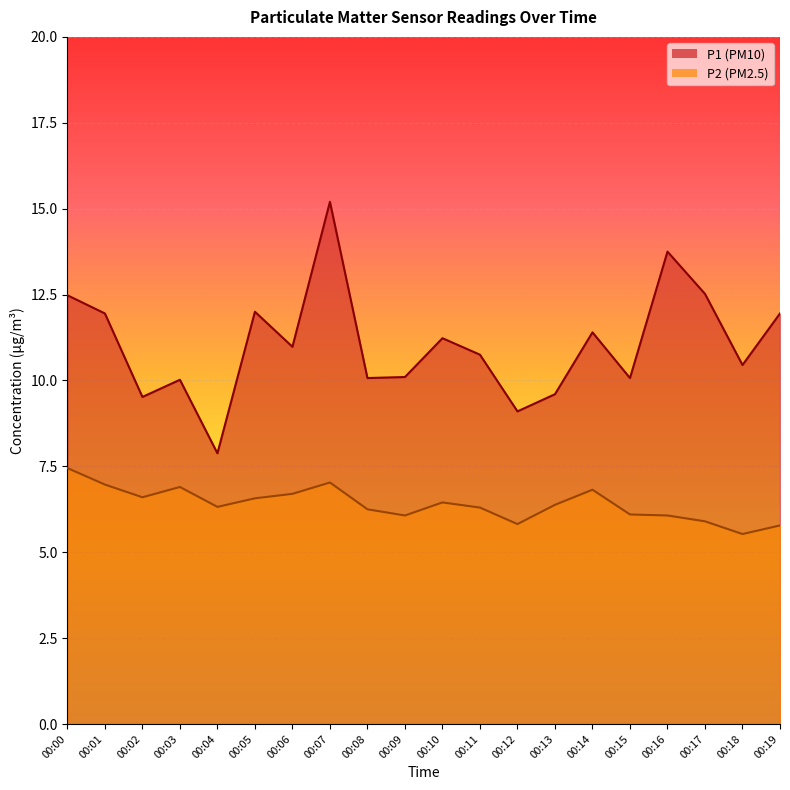

At which category does P2 reach its first local peak?

00:03